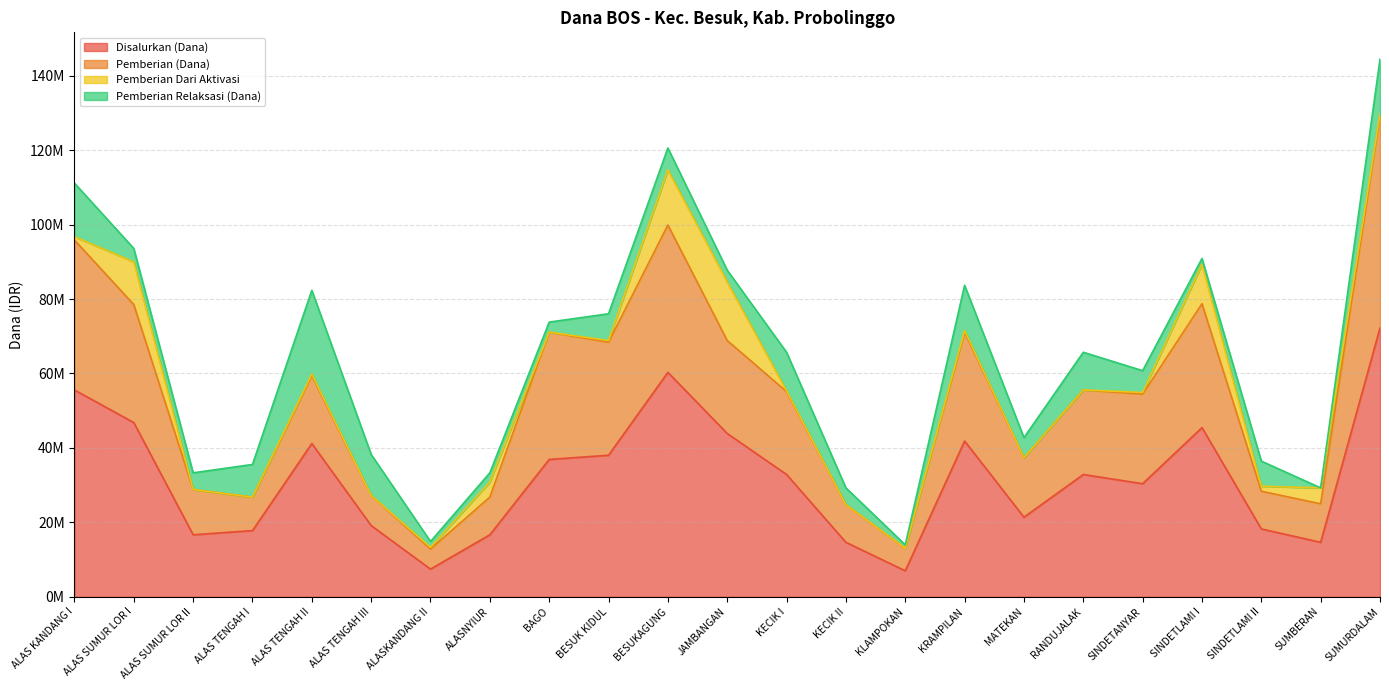

Does the chart display data point markers on the line(s)?

No